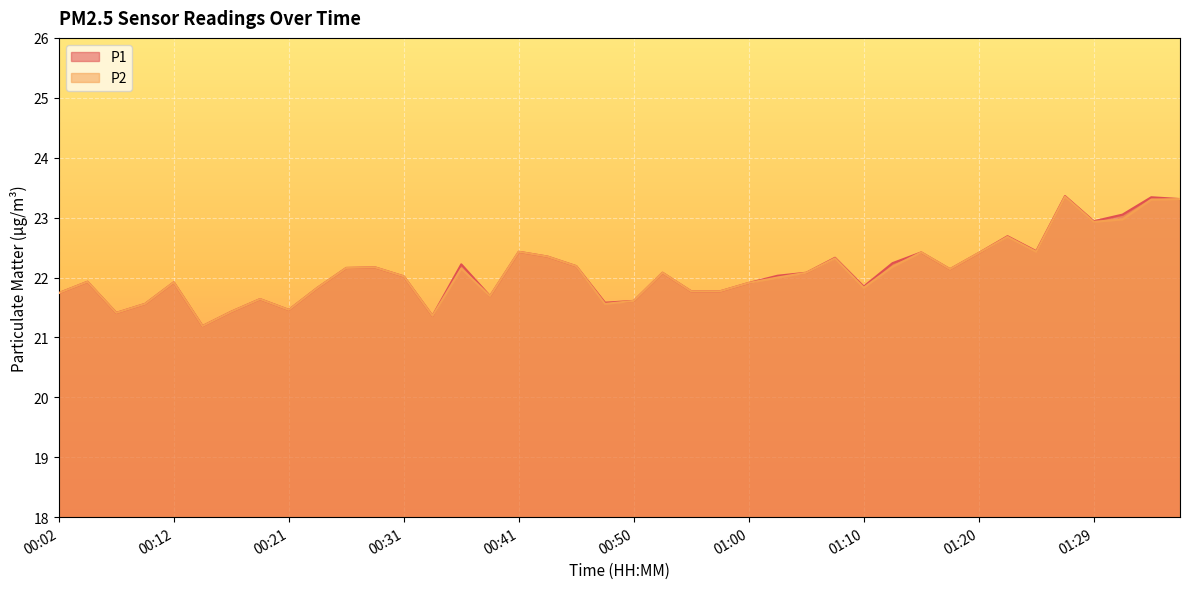

What is the highest value of the P1 series?

23.4